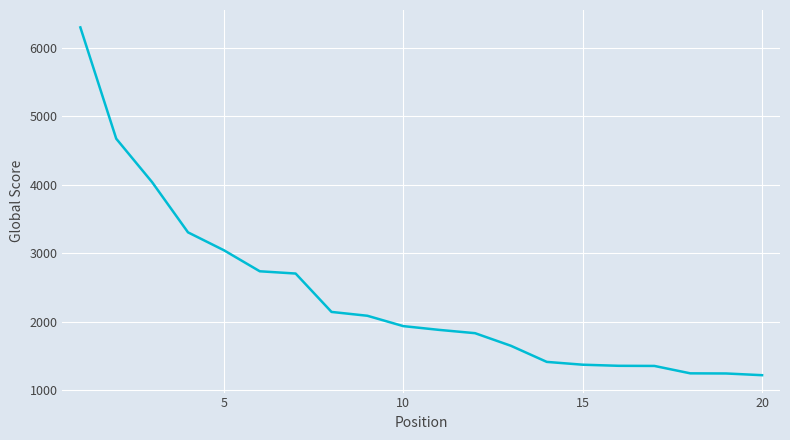

What is the sum of all values?

47546